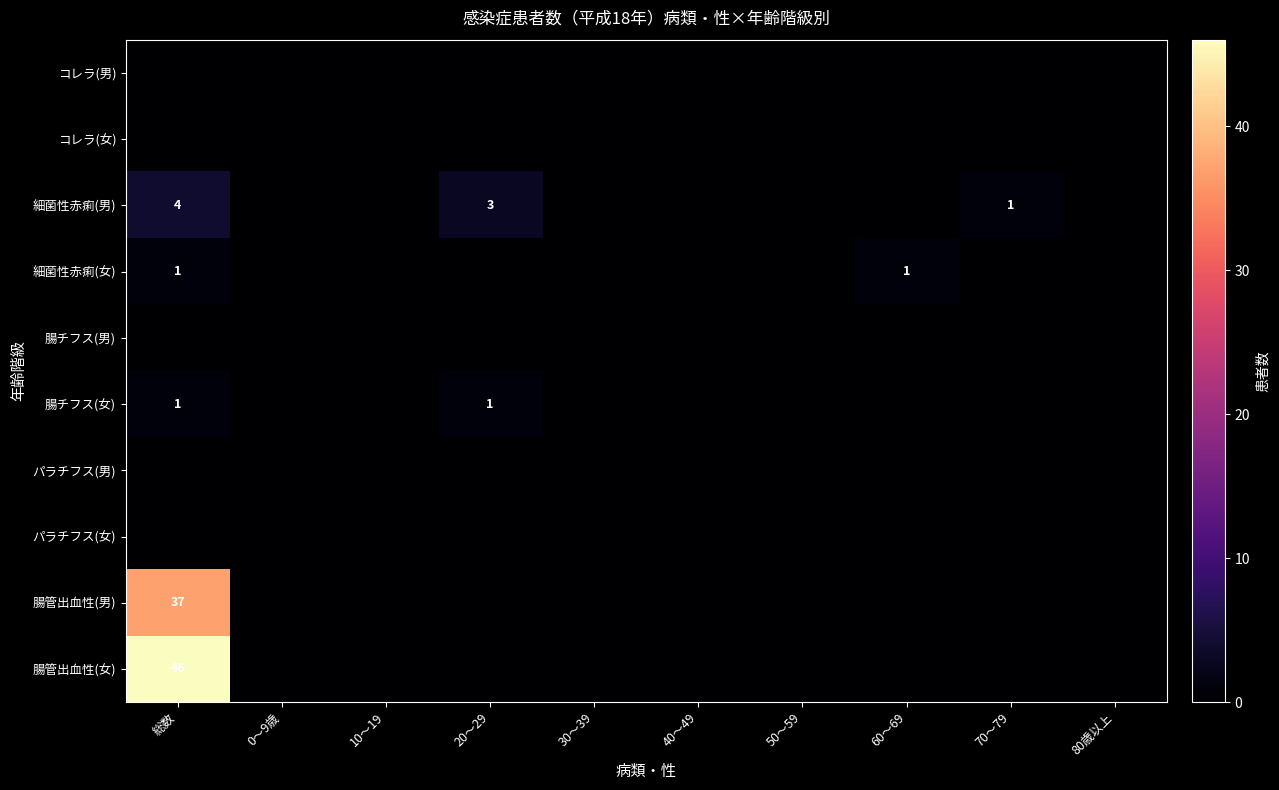

What value does the 腸チフス(女) series have at 20～29?

1